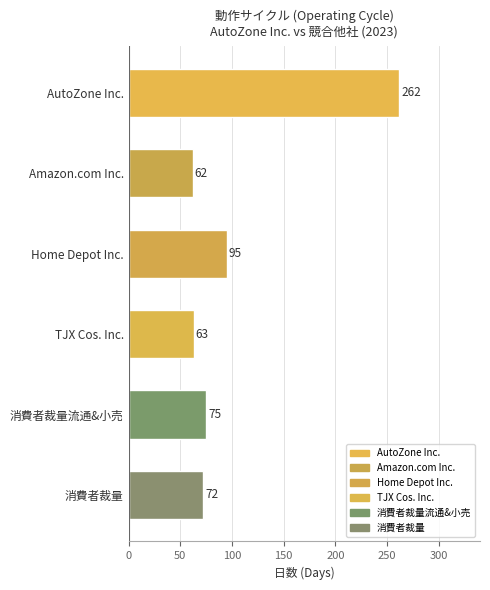

The value at Amazon.com Inc. is 62. True or false?

True